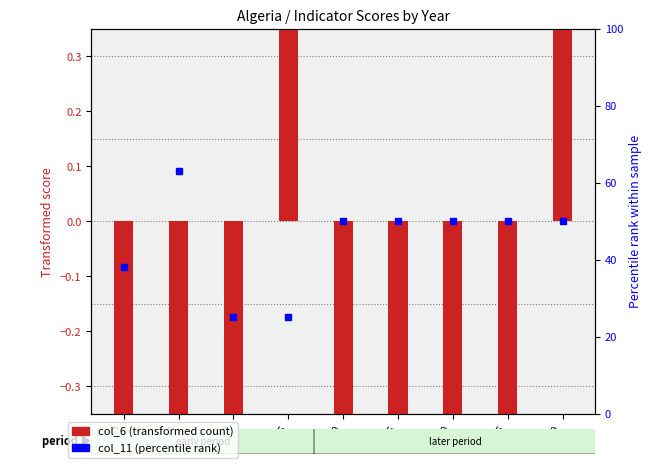

What is the value of the col_6 (transformed count) bar at the 4th from the left?

0.6